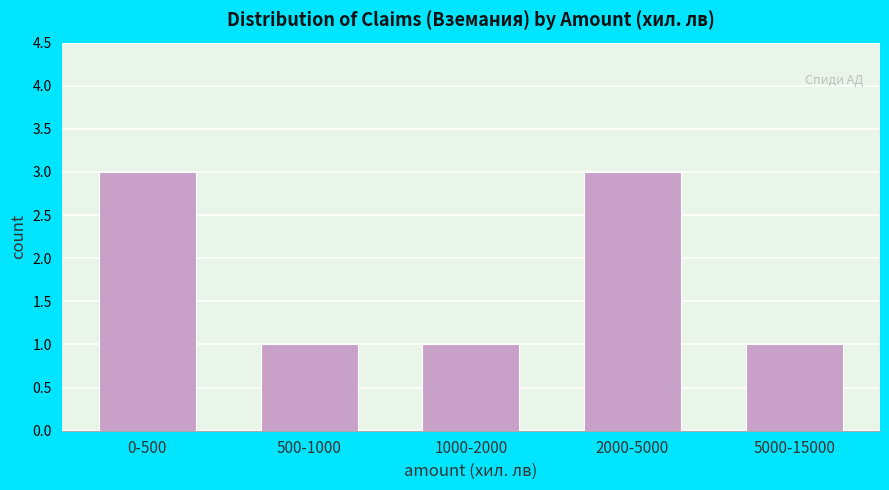

Reading left to right, what are all the values shown in this chart?

0-500=3	500-1000=1	1000-2000=1	2000-5000=3	5000-15000=1